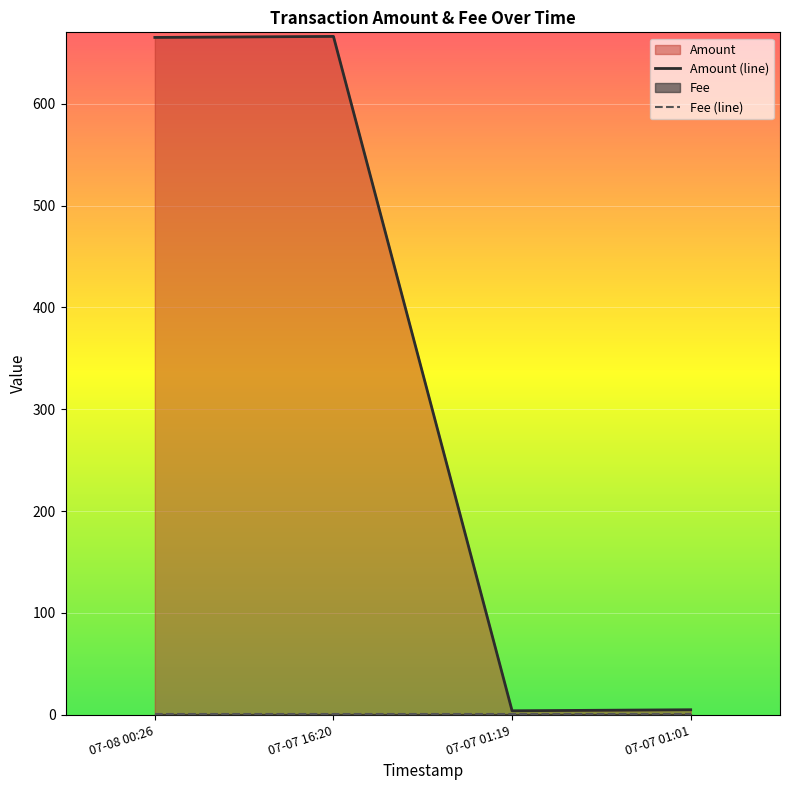

The value of Amount (line) at 07-07 16:20 is 666. True or false?

True